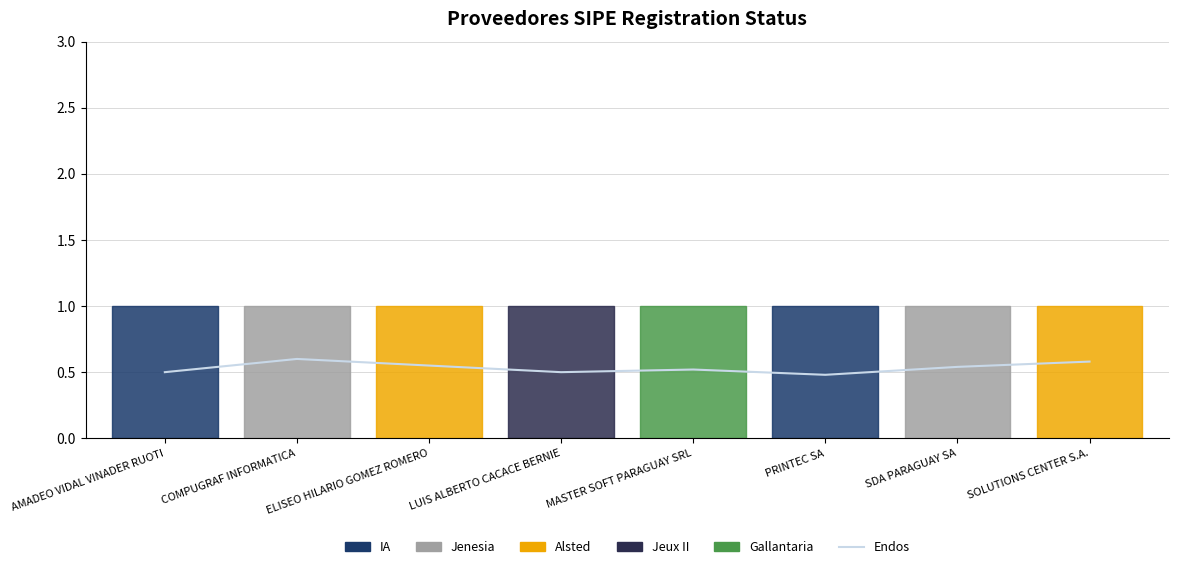

Is this an area chart (filled region under the line)?

No